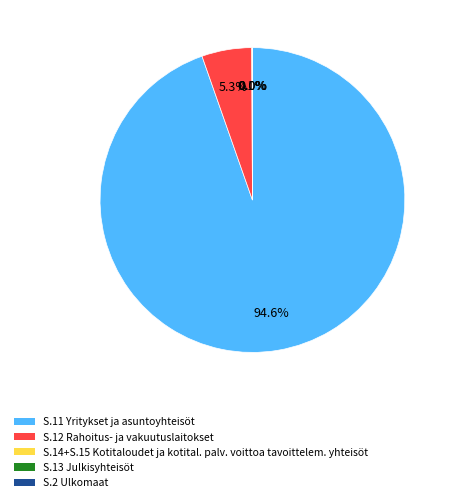

Is there a majority slice in this chart?

Yes